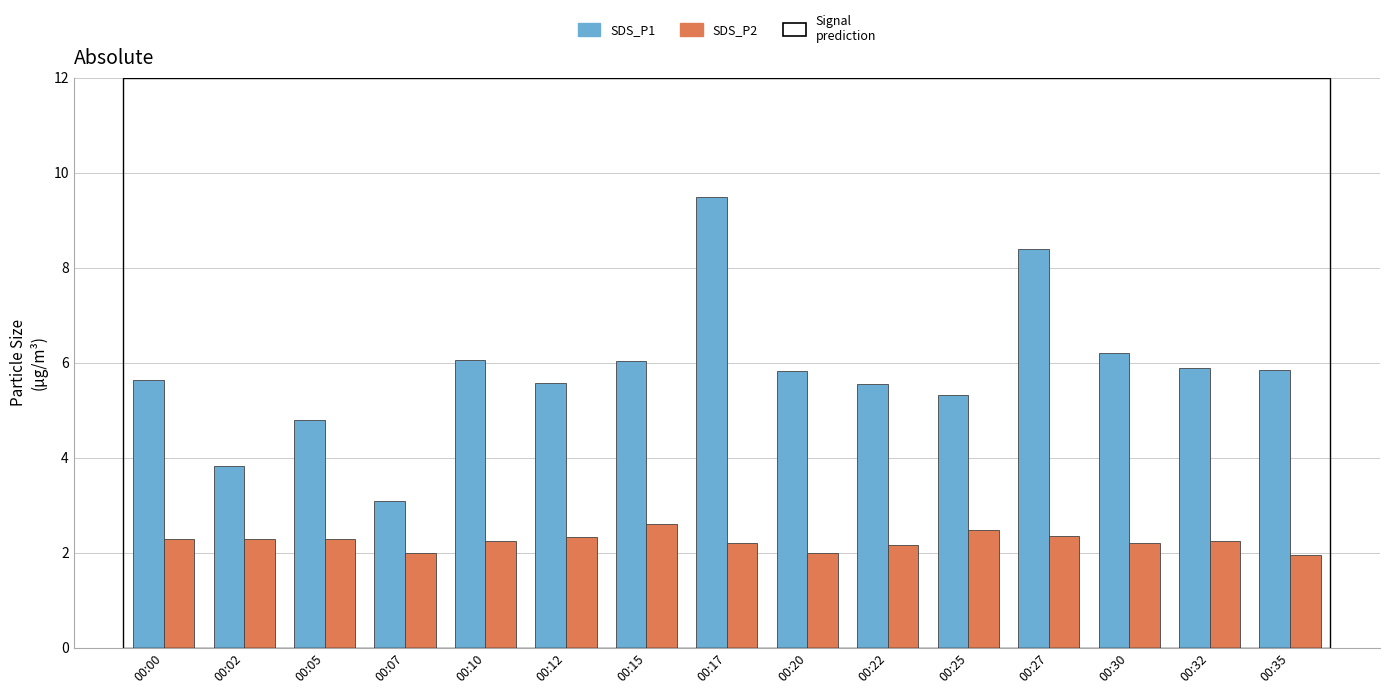

Which series has the widest spread of values?

SDS_P1